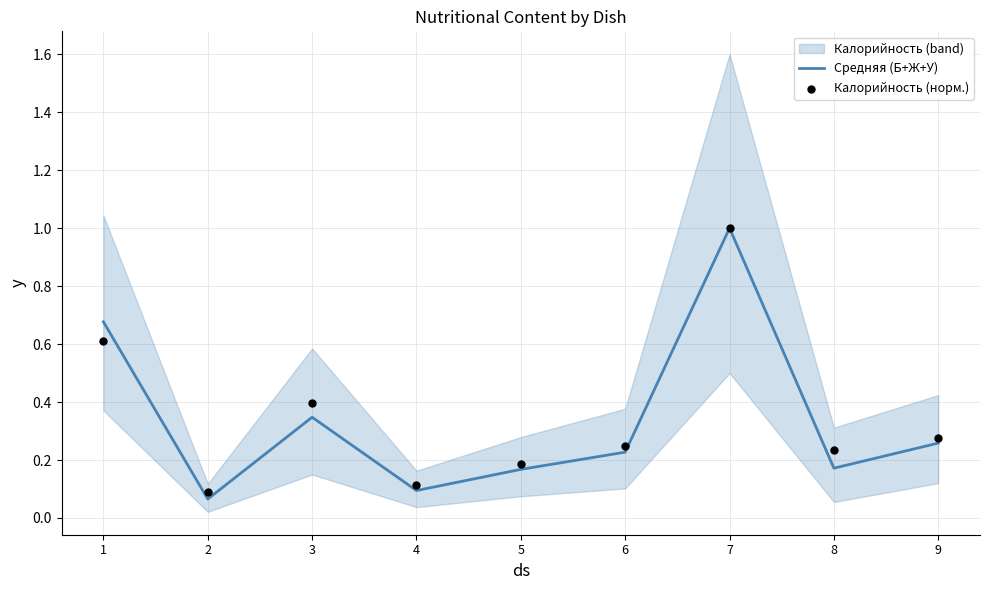

What is the total value across all series at 2?

0.2